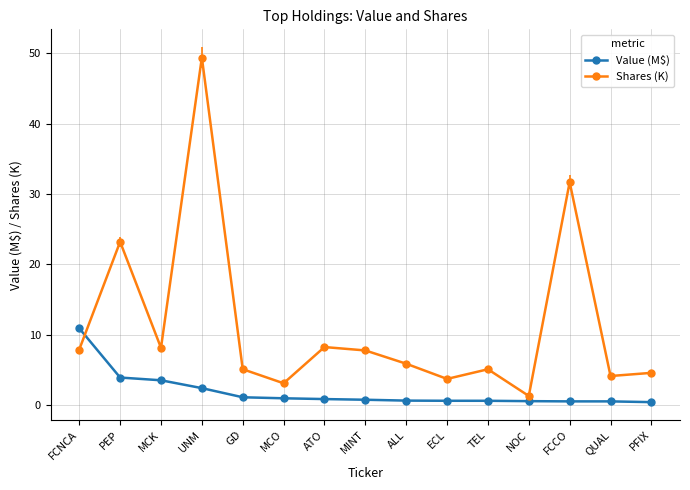

The value of Value (M$) at PEP is 3.9. True or false?

True